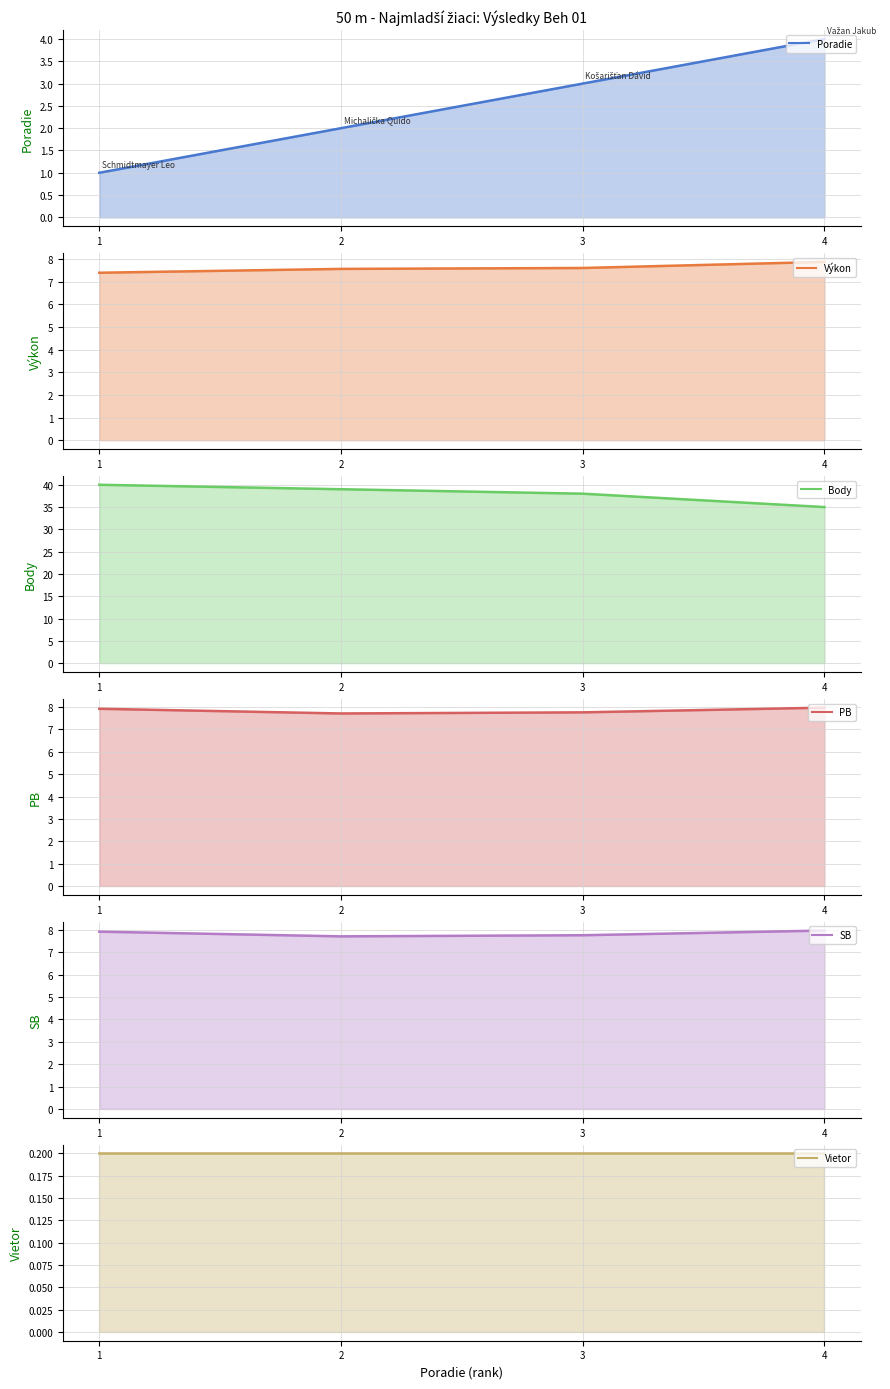

True or false: PB and Body cross at least once.

False